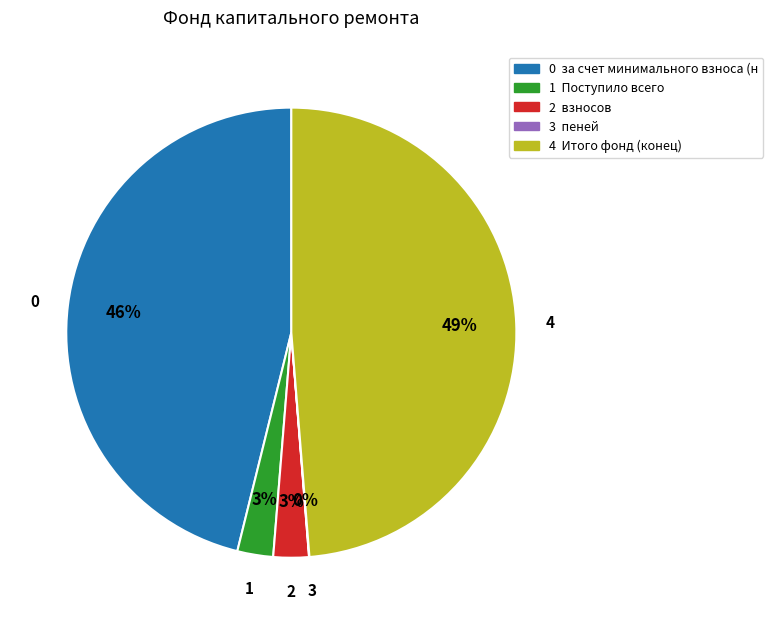

To the nearest percent, what is the difference between the largest and smallest slice percentages?

49%